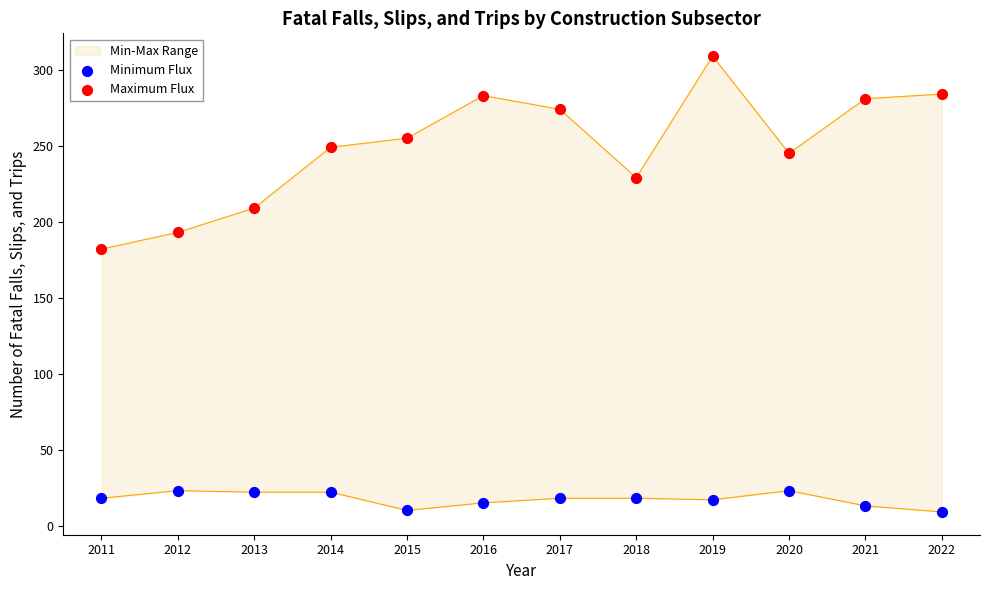

At which category is the sum across all series the highest?

2019